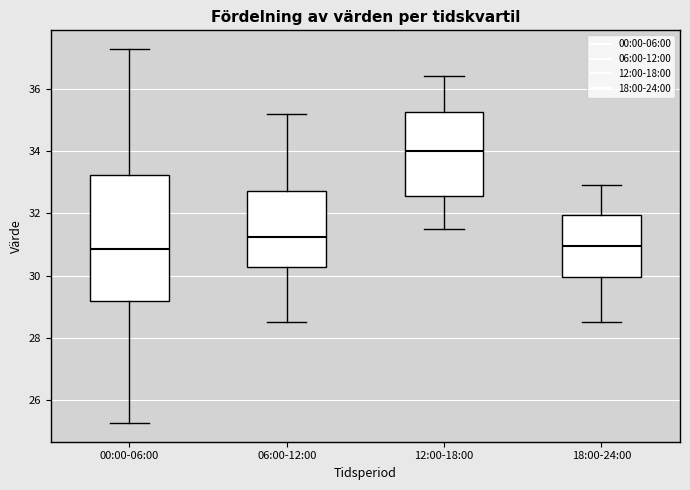

Reading left to right, transcribe this box plot: for each box, give where its median line is, the range the box spans, and where its two whiskers end, as read against the y-axis. The values are not printed on the chart, so give them approximately, as read against the axis.

00:00-06:00: median 30.8, box 29.2 to 33.2, whiskers 25.2 to 37.2
06:00-12:00: median 31.2, box 30.2 to 32.8, whiskers 28.6 to 35.2
12:00-18:00: median 34.0, box 32.6 to 35.2, whiskers 31.6 to 36.4
18:00-24:00: median 31.0, box 30.0 to 32.0, whiskers 28.6 to 33.0